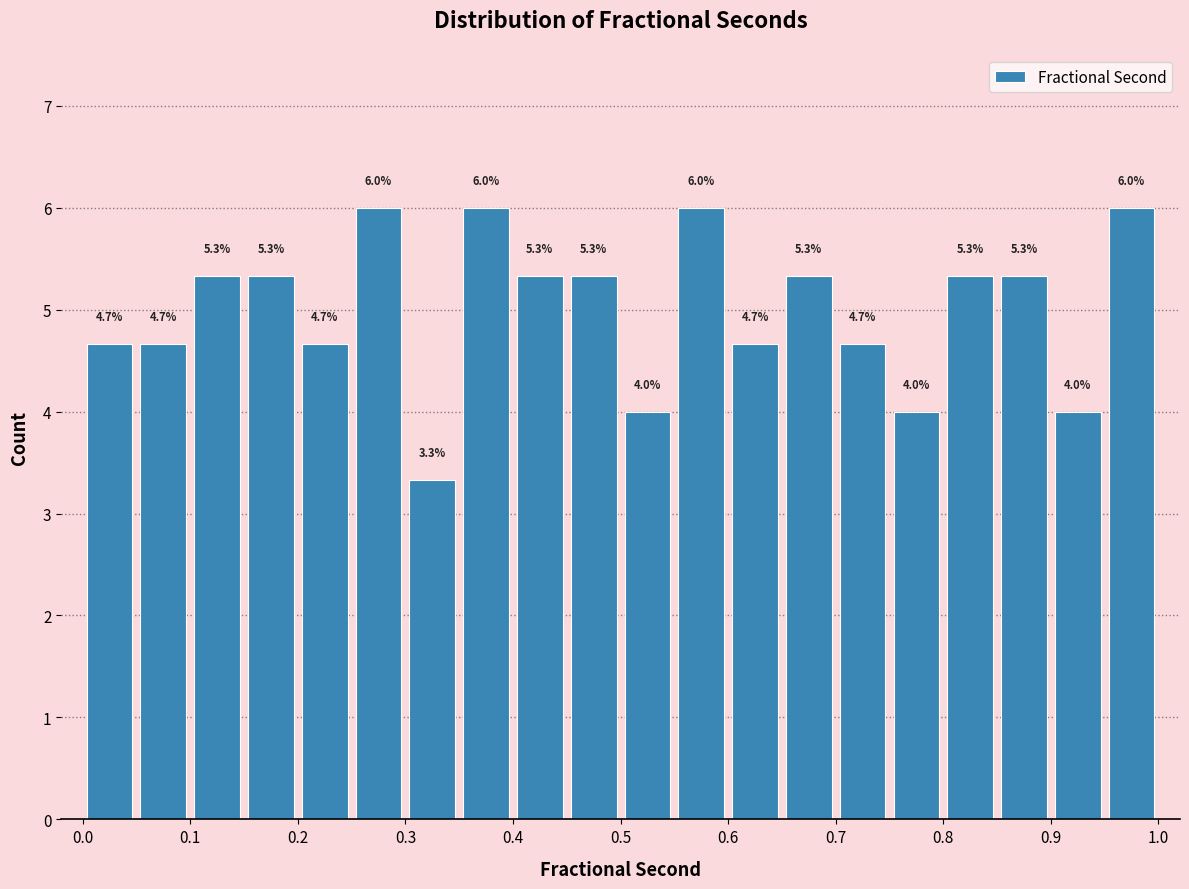

How tall is the bar that spans 0.25 to 0.30 on the x-axis?

6.0